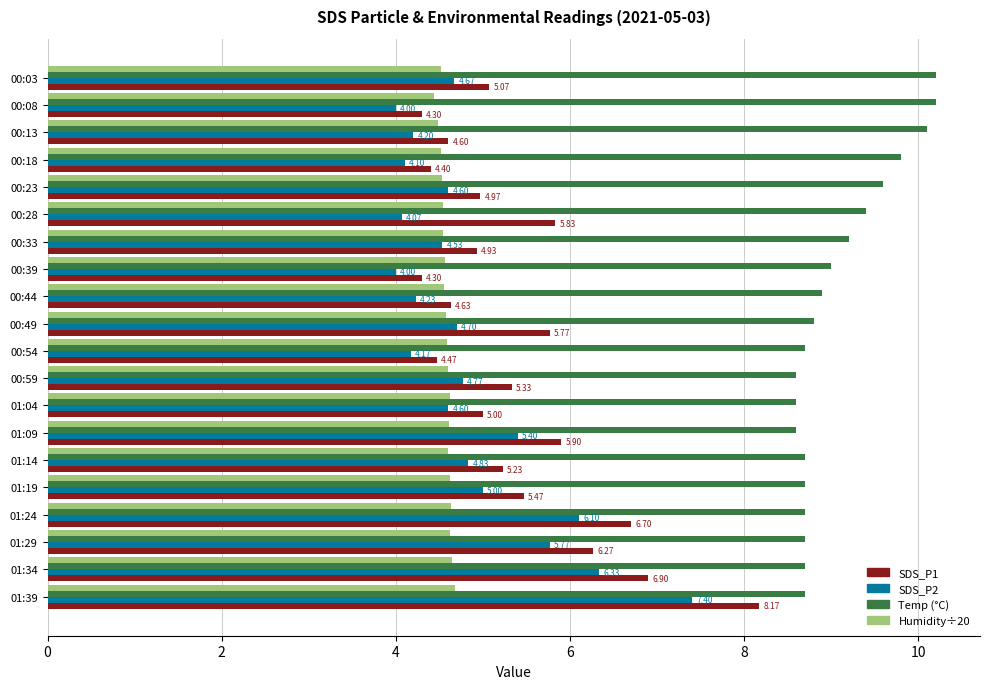

What is the total value across all series at 00:54?

21.9